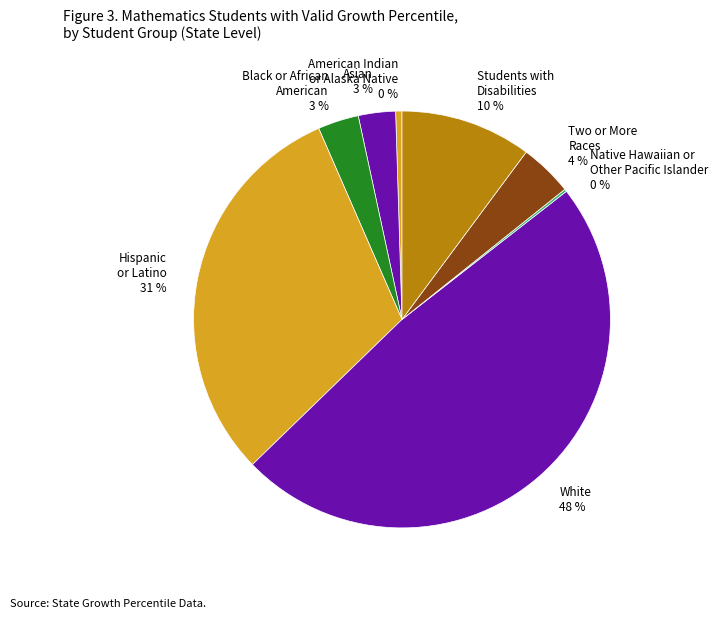

Approximately how many times larger is the value at Two or More Races 4 % compared to Black or African American 3 %?

1.3